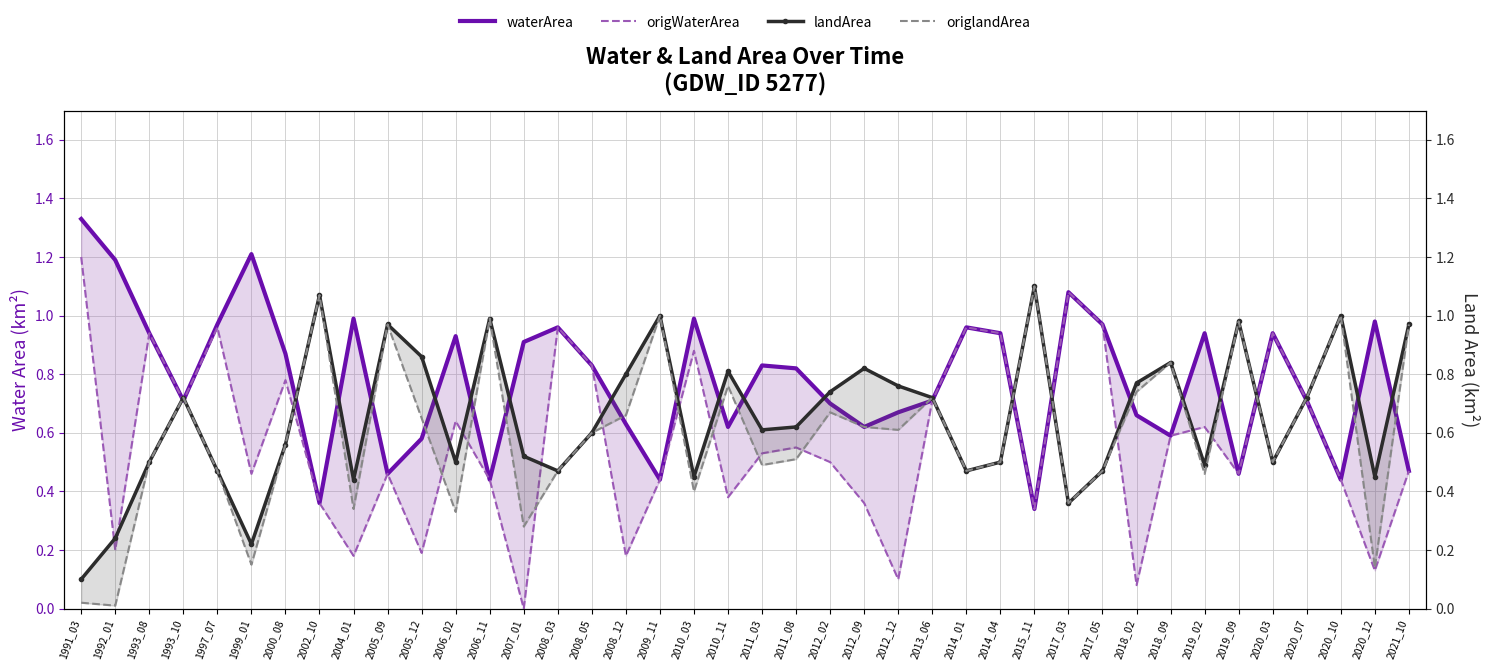

What is the difference between the second highest and second lowest values in the origlandArea series?

1.1